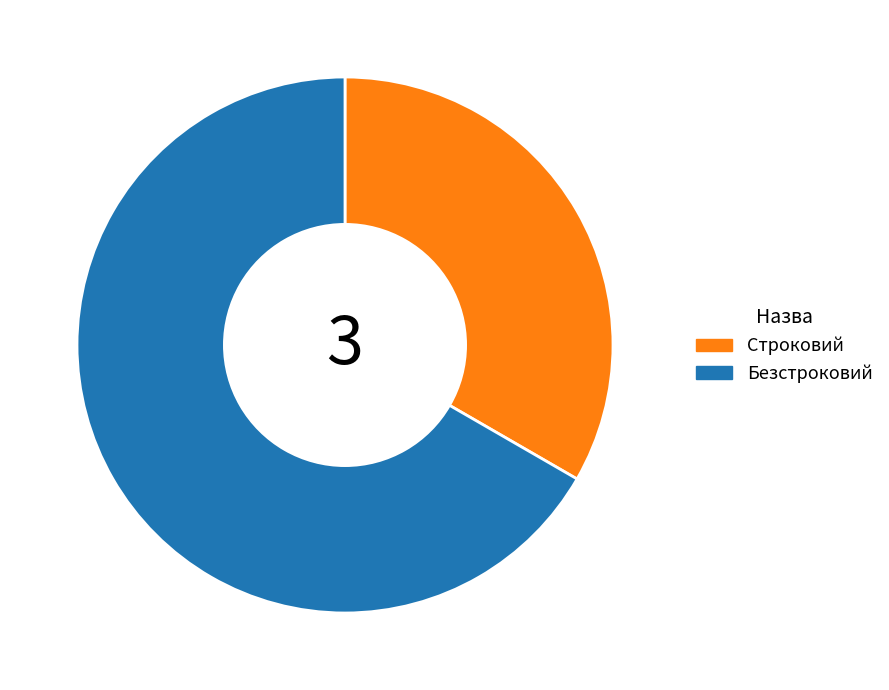

Which slice is the smallest?

Строковий